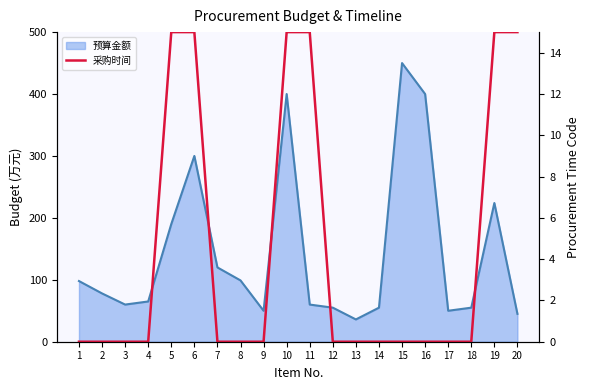

How many values are above zero?

6